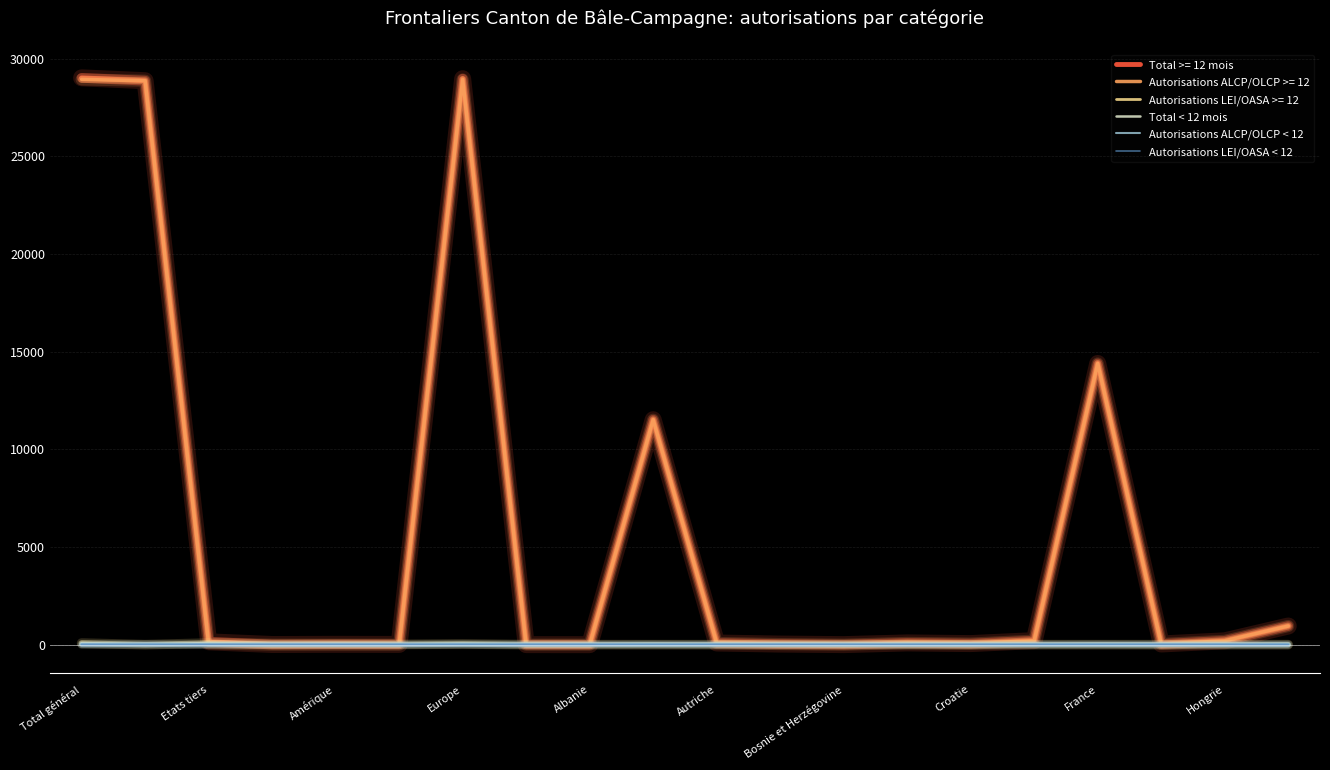

What is the sum of all Autorisations ALCP/OLCP < 12 values?

44